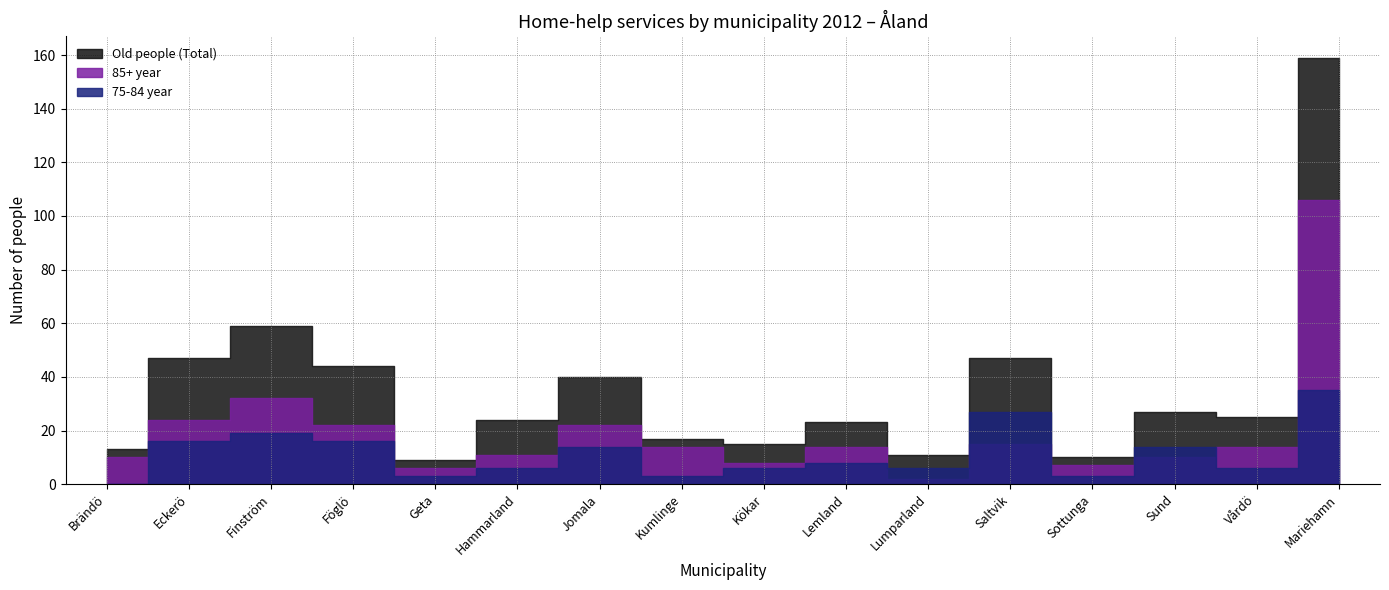

Where is the first local maximum for Old people (Total)?

Finström